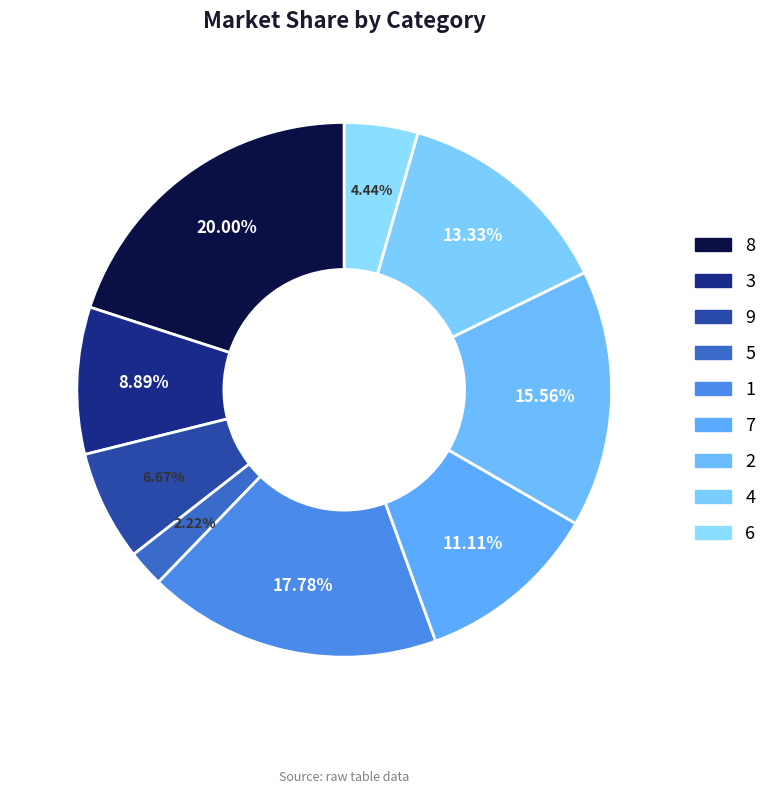

Is it true that 2 is 23% of the pie?

False